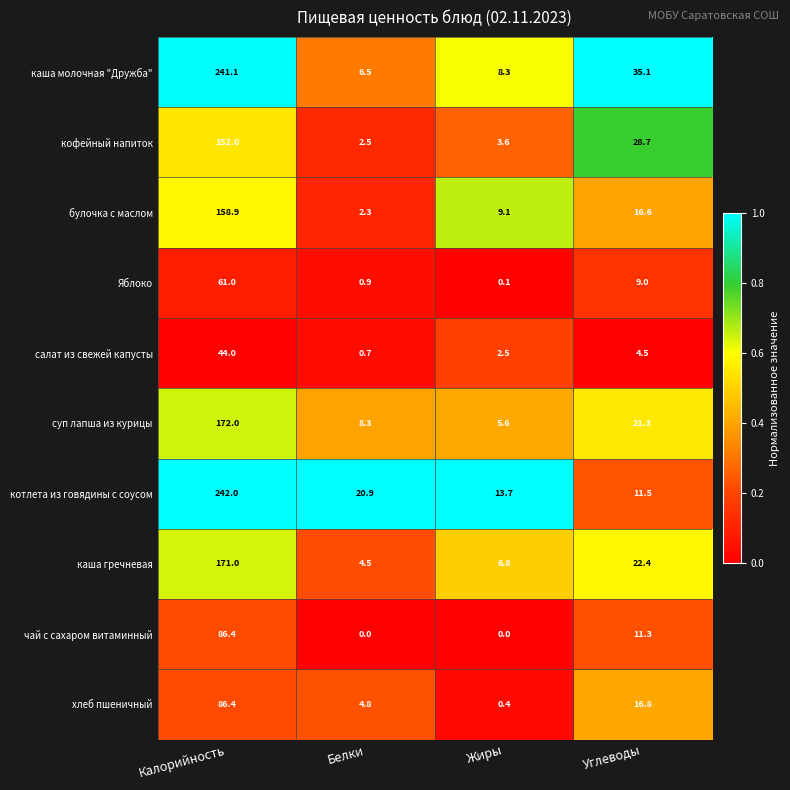

What is the spread (max minus min) of values at Белки?

20.9